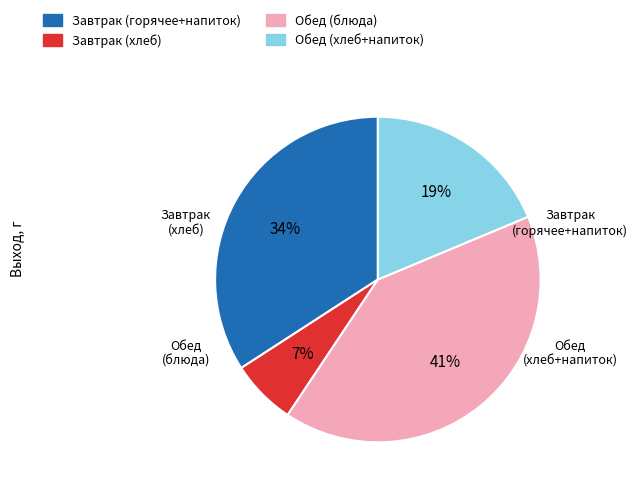

Is there a majority slice in this chart?

No